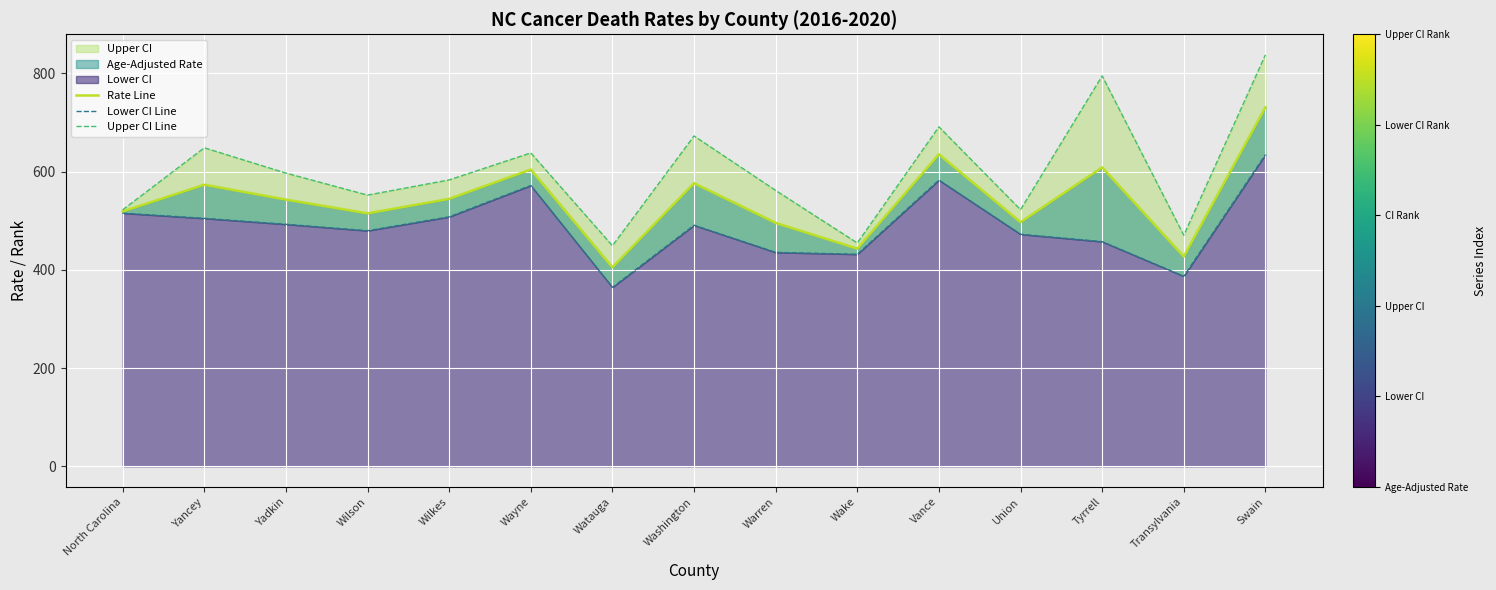

Reading right to left, extract all data points from this chart.

Rate Line: Swain=730.9	Transylvania=427.1	Tyrrell=608.7	Union=497.0	Vance=635.3	Wake=443.1	Warren=495.6	Washington=576.4	Watauga=405.1	Wayne=604.3	Wilkes=544.5	Wilson=515.0	Yadkin=543.0	Yancey=573.3	North Carolina=518.9
Lower CI Line: Swain=634.7	Transylvania=387.0	Tyrrell=457.5	Union=472.5	Vance=582.8	Wake=431.8	Warren=435.6	Washington=490.9	Watauga=364.5	Wayne=571.8	Wilkes=508.0	Wilson=479.7	Yadkin=492.8	Yancey=504.9	North Carolina=515.5
Upper CI Line: Swain=837.7	Transylvania=470.4	Tyrrell=794.9	Union=522.5	Vance=691.2	Wake=454.7	Warren=561.7	Washington=672.6	Watauga=449.1	Wayne=638.1	Wilkes=583.1	Wilson=552.2	Yadkin=597.0	Yancey=648.5	North Carolina=522.2